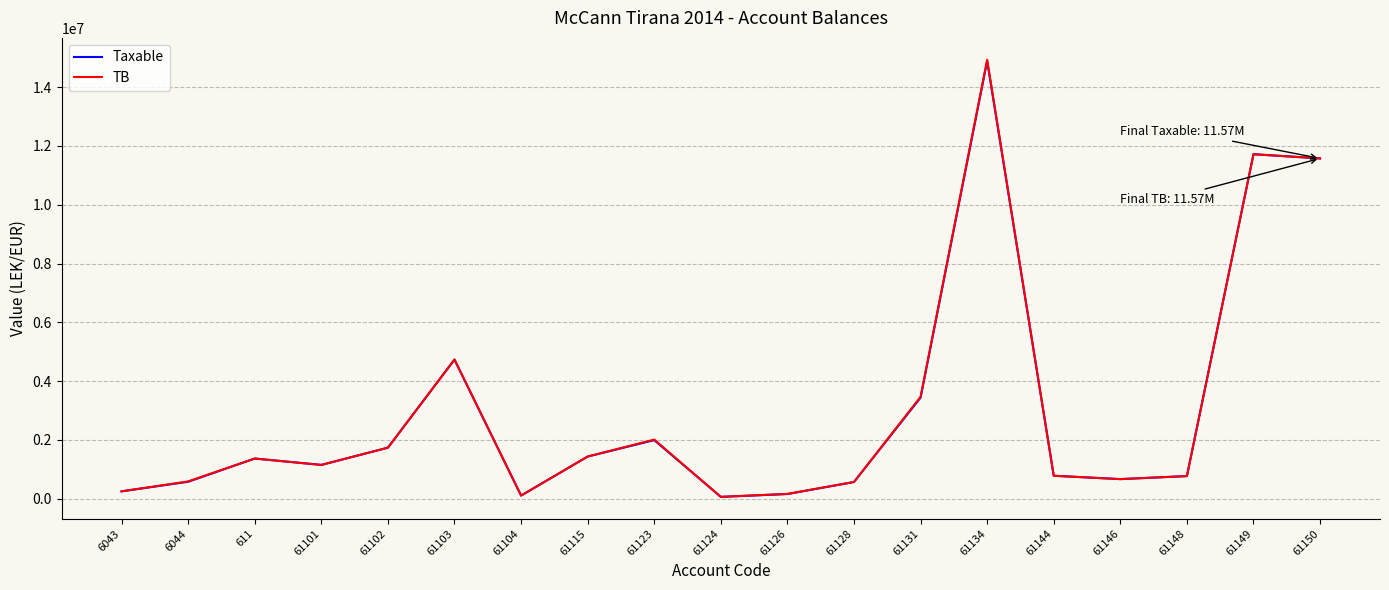

What is the approximate value of Taxable at 61123?

1991862.2